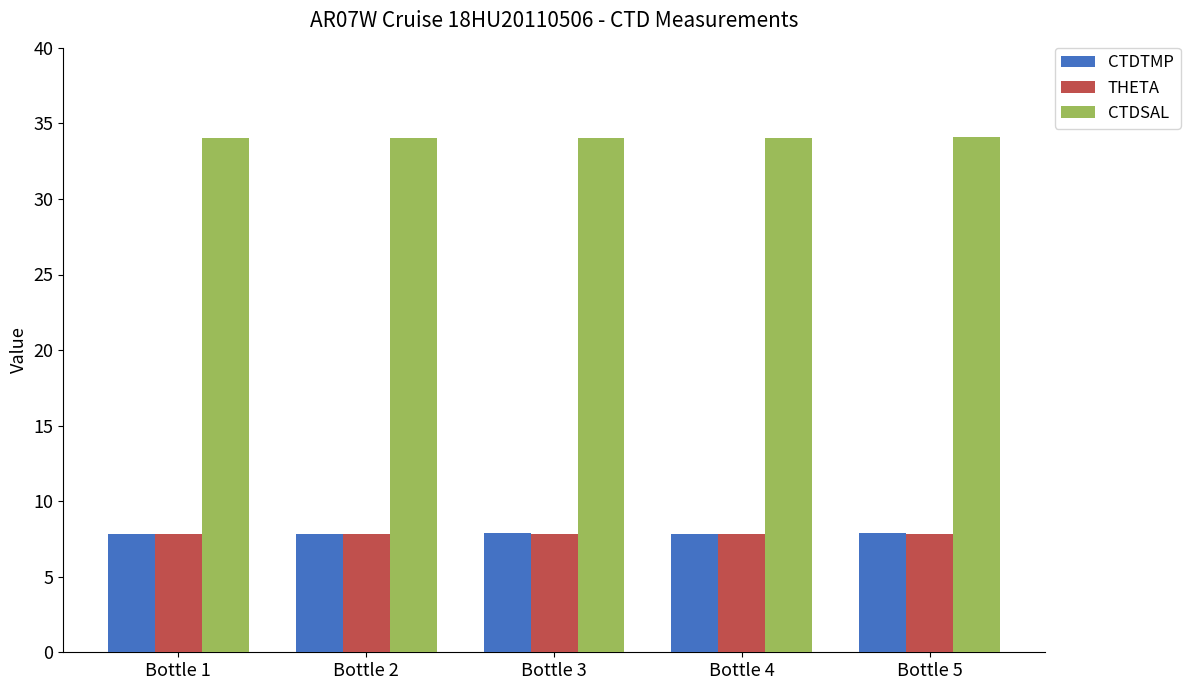

True or false: CTDSAL has a value of 34.1 at Bottle 5.

True